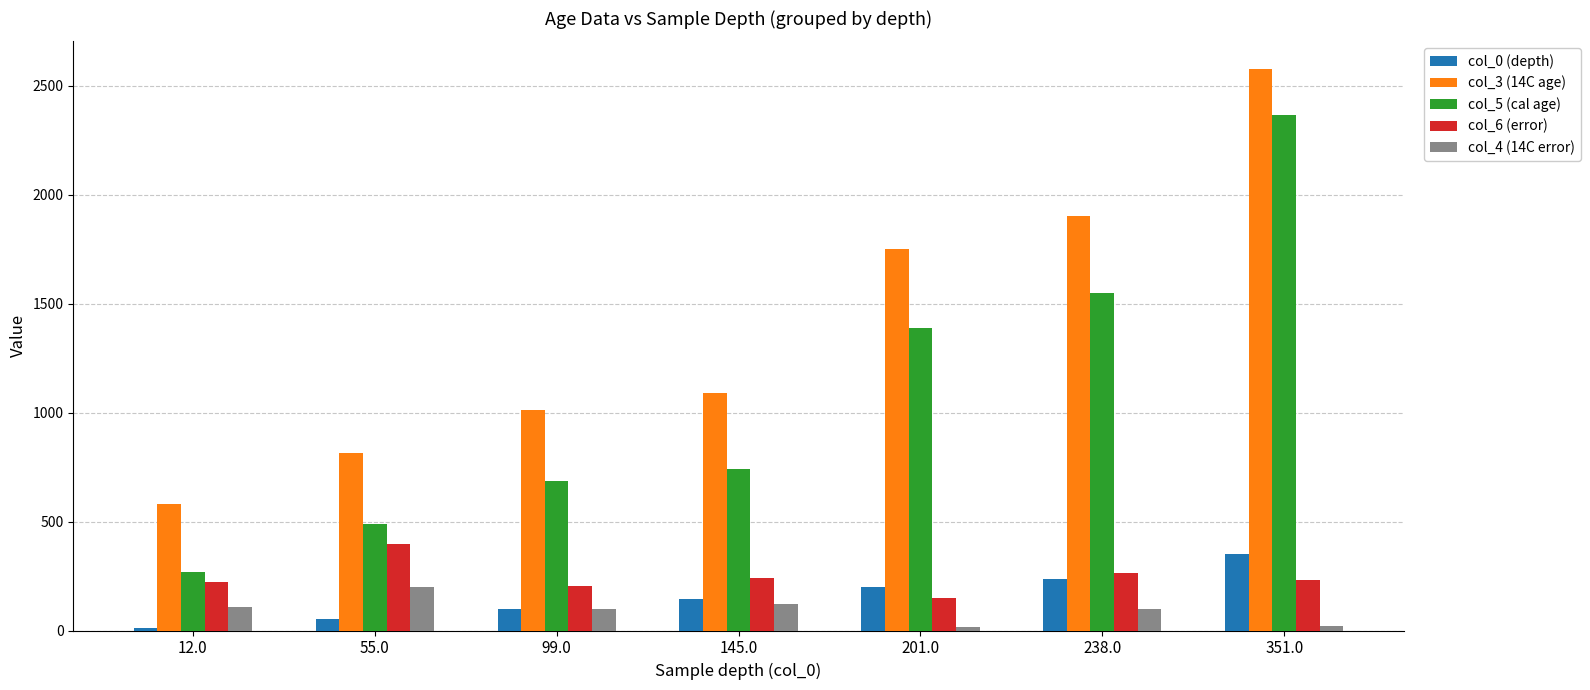

At how many categories does at least one series exceed 2480?

1